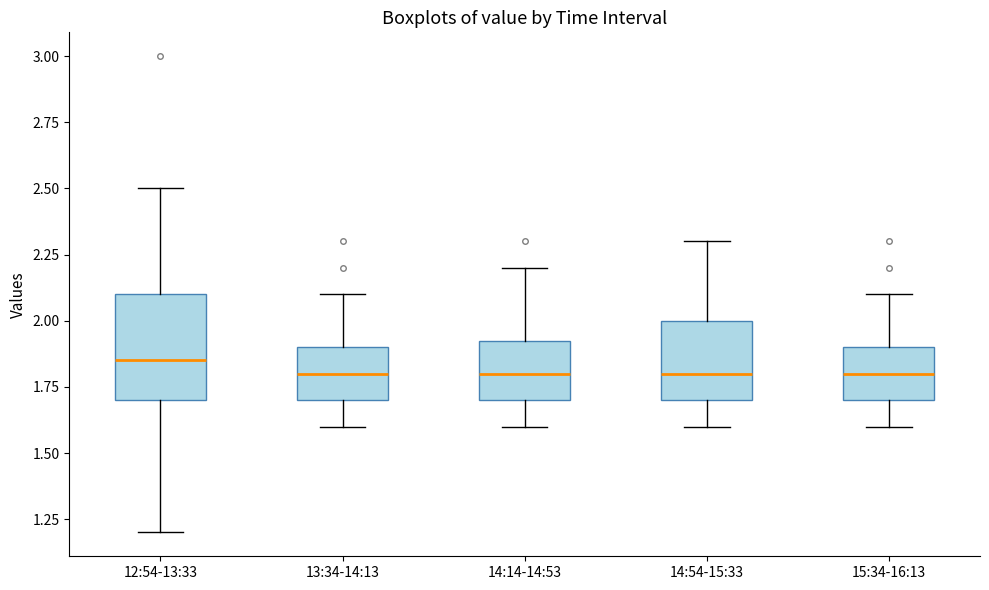

Which box is the tallest, from its lower edge to its upper edge?

12:54-13:33